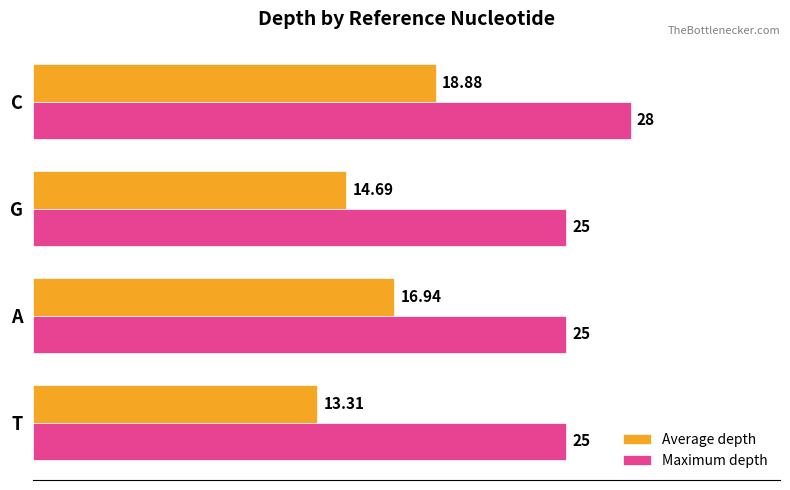

What are all the series names shown in the legend?

Average depth, Maximum depth